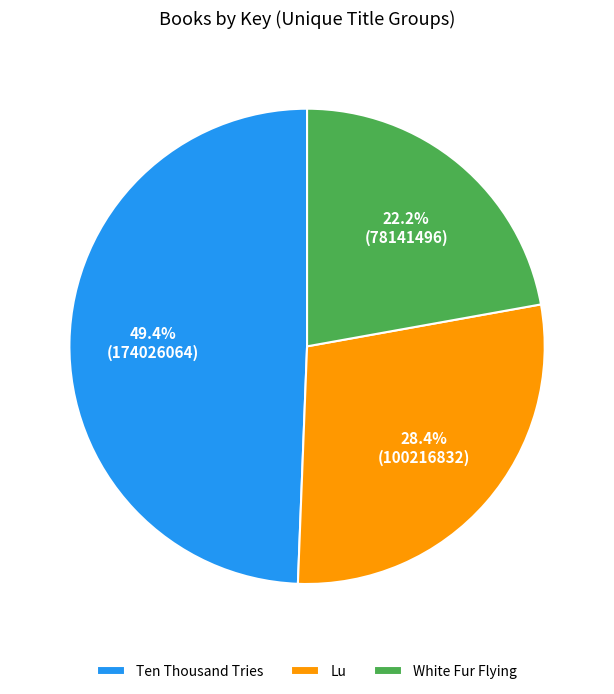

How many slices are in this pie chart?

3